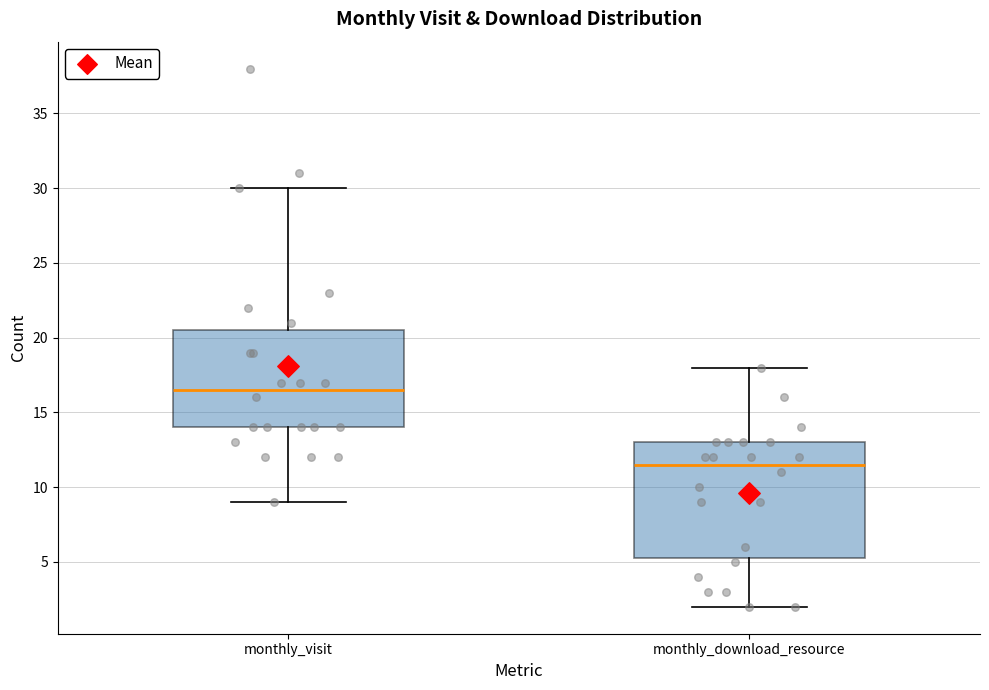

Which box's median line is the lowest?

monthly_download_resource